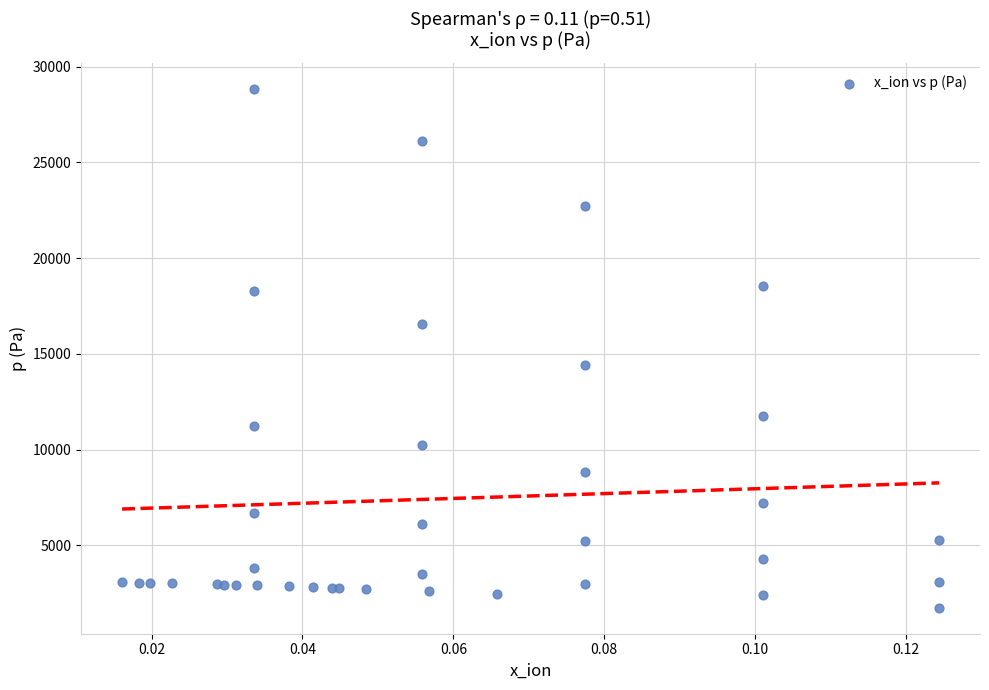

What Y value in the scatter plot is closest to 15290?

14400